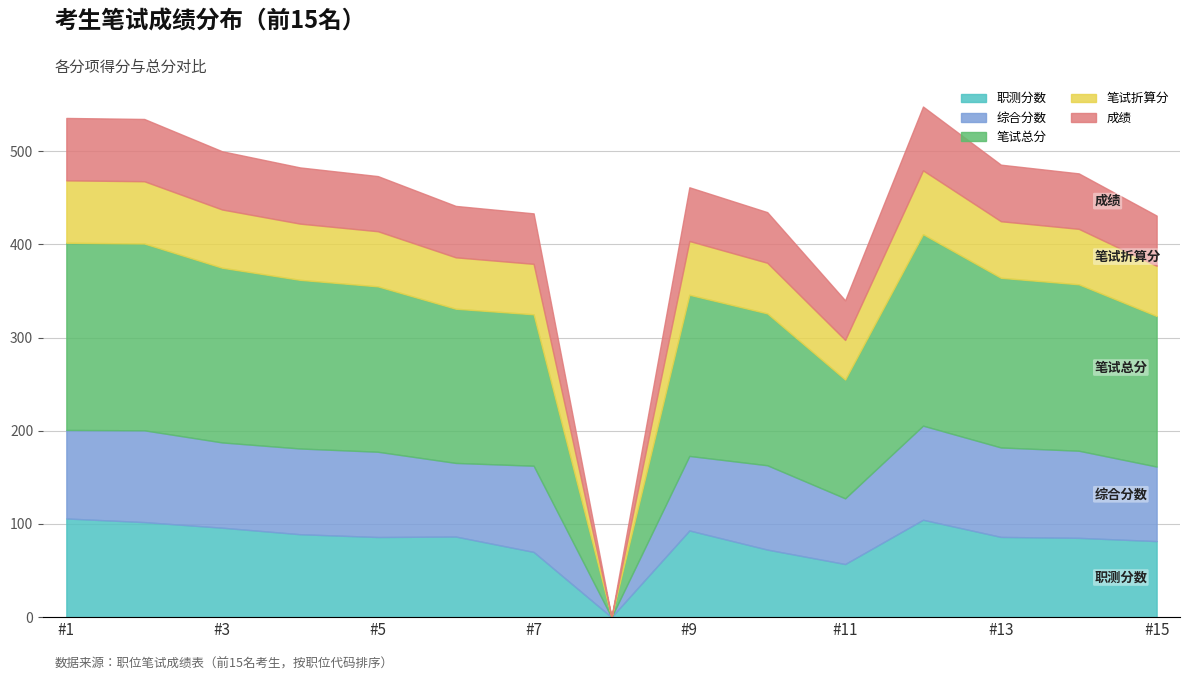

Reading left to right, list all the values displayed in this chart.

职测分数: 105.9	102.0	96.0	89.0	86.0	86.5	70.0	0.0	93.0	72.5	57.0	104.5	86.1	85.1	81.6
综合分数: 95.0	98.5	91.5	92.0	91.5	79.0	92.5	0.0	80.0	90.5	70.5	101.0	96.0	93.5	80.0
笔试总分: 200.9	200.5	187.5	181.0	177.5	165.5	162.5	0.0	173.0	163.0	127.5	205.5	182.1	178.6	161.6
笔试折算分: 67.0	66.8	62.5	60.3	59.2	55.2	54.2	0.0	57.7	54.3	42.5	68.5	60.7	59.5	53.9
成绩: 67.0	66.8	62.5	60.3	59.2	55.2	54.2	0.0	57.7	54.3	42.5	68.5	60.7	59.5	53.9